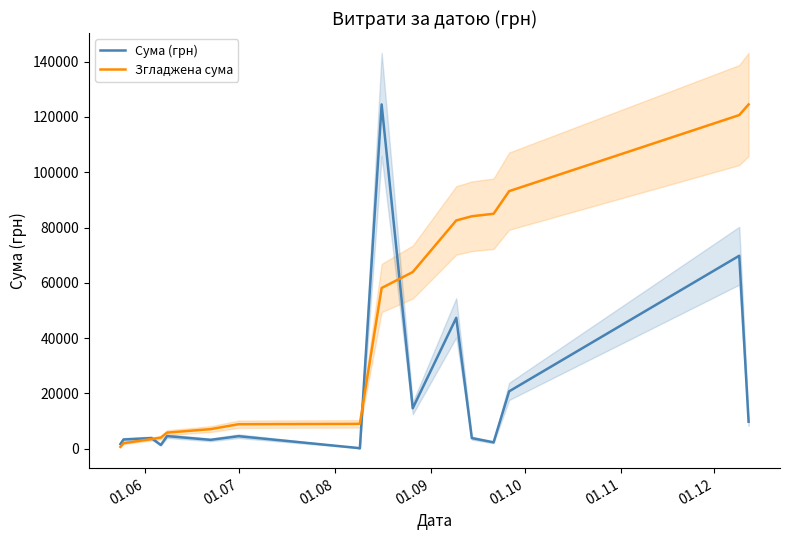

Rank the series by their maximum value, from highest to lowest.

Сума (грн), Згладжена сума